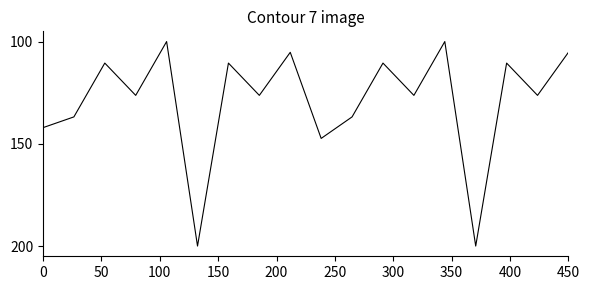

What is the maximum value shown in the chart?

200.0